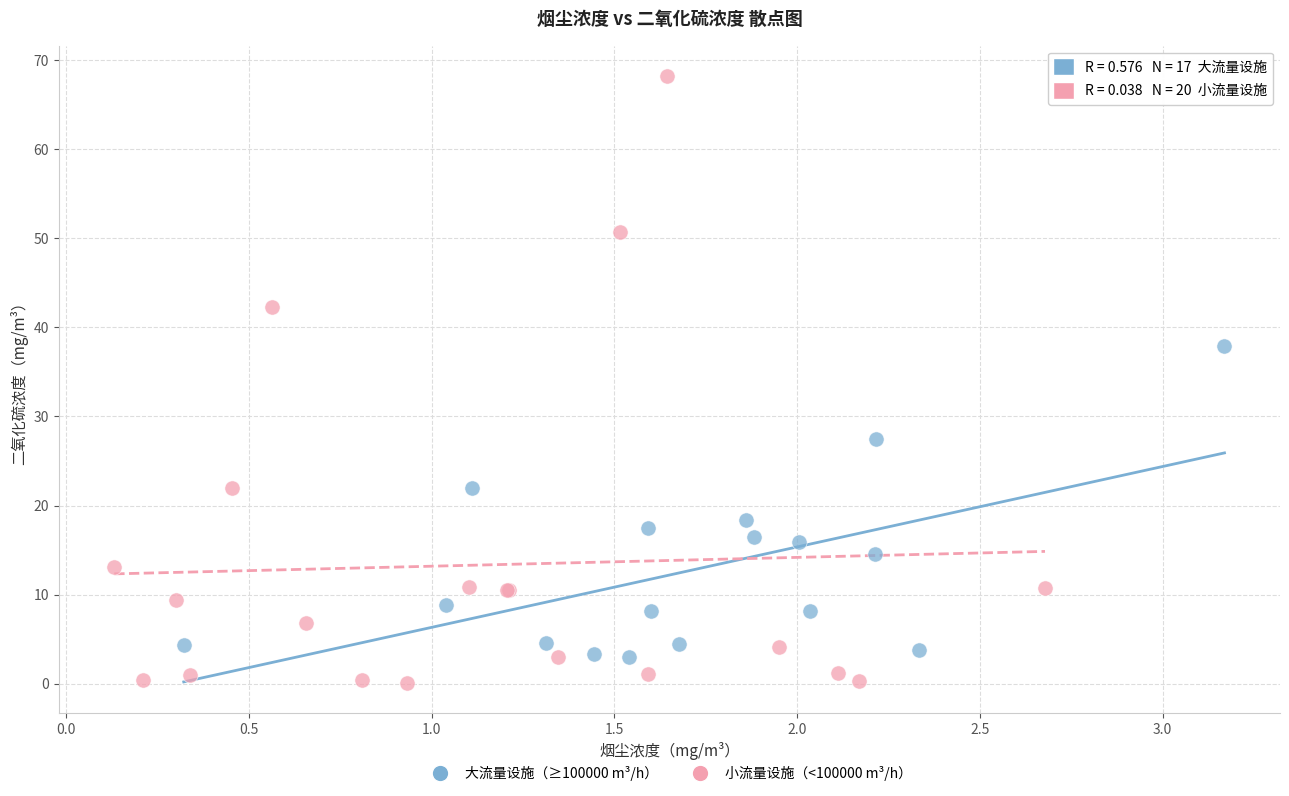

Which series reaches the maximum Y coordinate?

小流量设施（<100000 m³/h）